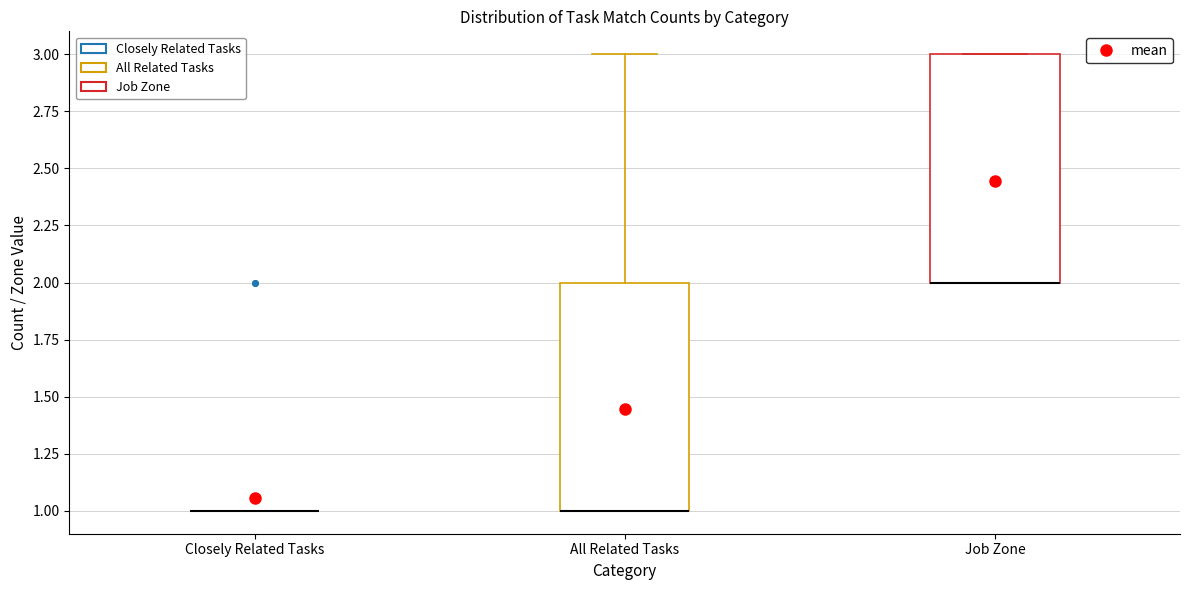

Reading left to right, read every box against the y-axis: the position of its median line, the range the box covers, and the ends of its whiskers. The values are not printed on the chart, so give them approximately, as read against the axis.

Closely Related Tasks: box collapsed to a line at 1, whiskers 1 to 1
All Related Tasks: median 1 (drawn on the box's lower edge), box 1 to 2, whiskers 1 to 3
Job Zone: median 2 (drawn on the box's lower edge), box 2 to 3, whiskers 2 to 3